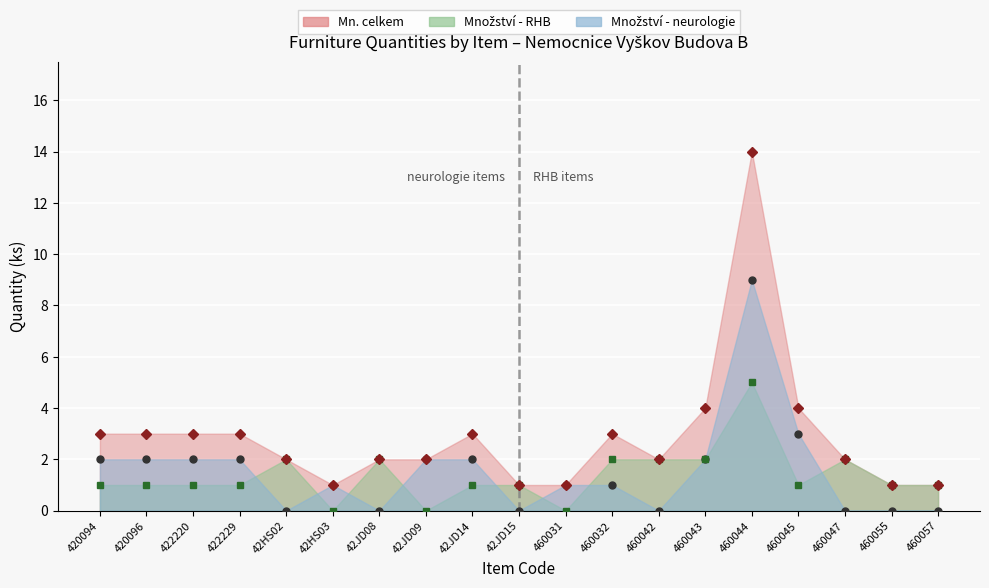

Reading left to right, extract all data points from this chart.

Množství - neurologie: 420094=2	420096=2	422220=2	422229=2	42HS02=0	42HS03=1	42JD08=0	42JD09=2	42JD14=2	42JD15=0	460031=1	460032=1	460042=0	460043=2	460044=9	460045=3	460047=0	460055=0	460057=0
Množství - RHB: 420094=1	420096=1	422220=1	422229=1	42HS02=2	42HS03=0	42JD08=2	42JD09=0	42JD14=1	42JD15=1	460031=0	460032=2	460042=2	460043=2	460044=5	460045=1	460047=2	460055=1	460057=1
Mn. celkem: 420094=3	420096=3	422220=3	422229=3	42HS02=2	42HS03=1	42JD08=2	42JD09=2	42JD14=3	42JD15=1	460031=1	460032=3	460042=2	460043=4	460044=14	460045=4	460047=2	460055=1	460057=1